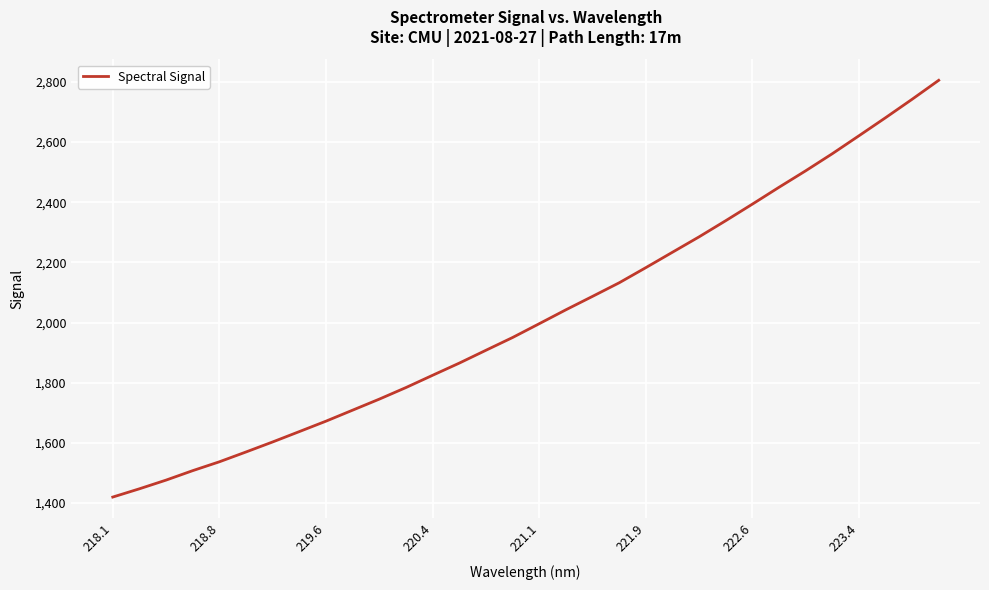

What is the smallest value displayed?

1419.6